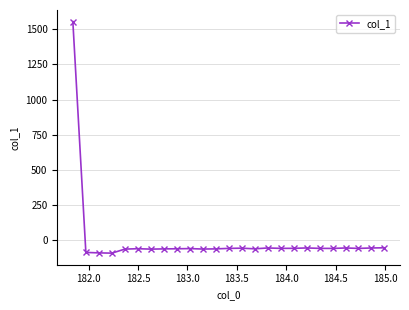

What is the difference between the maximum and minimum values?

1644.9